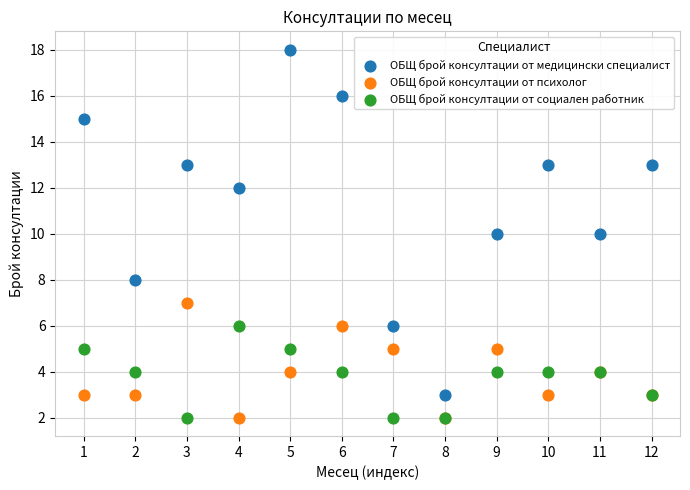

Which series has the largest Y range (max minus min)?

ОБЩ брой консултации от медицински специалист